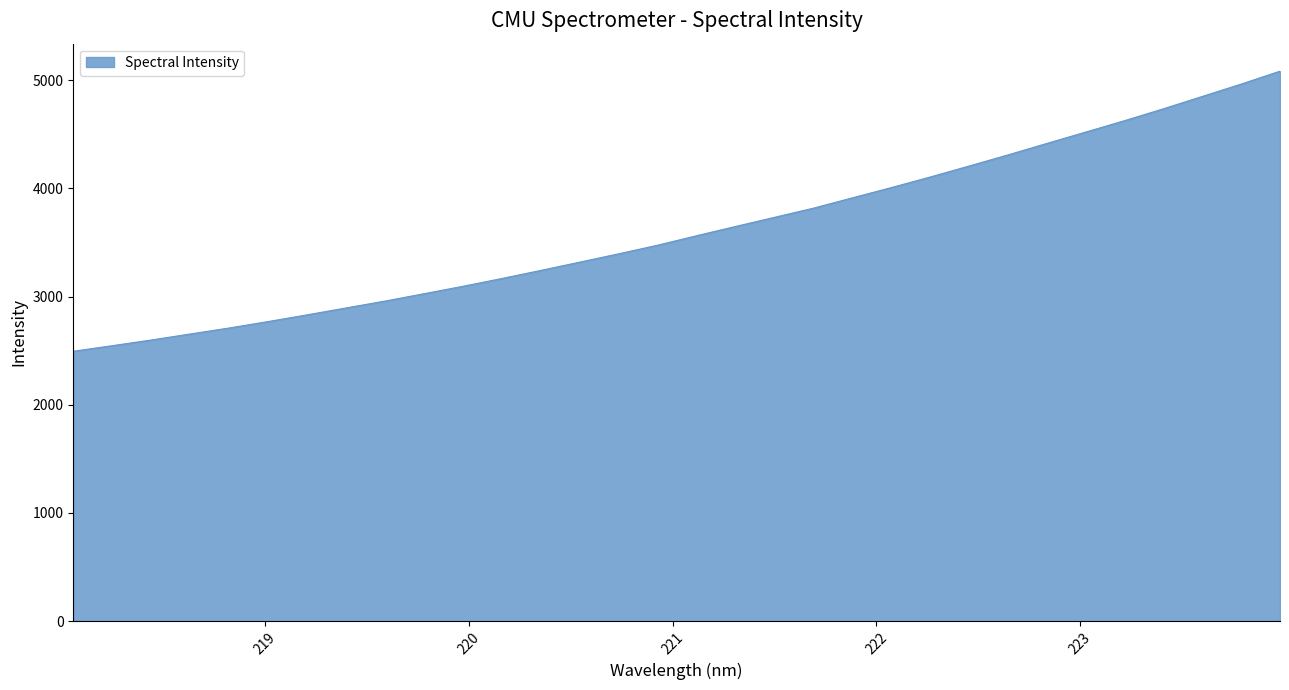

How many lines are shown in the chart?

1